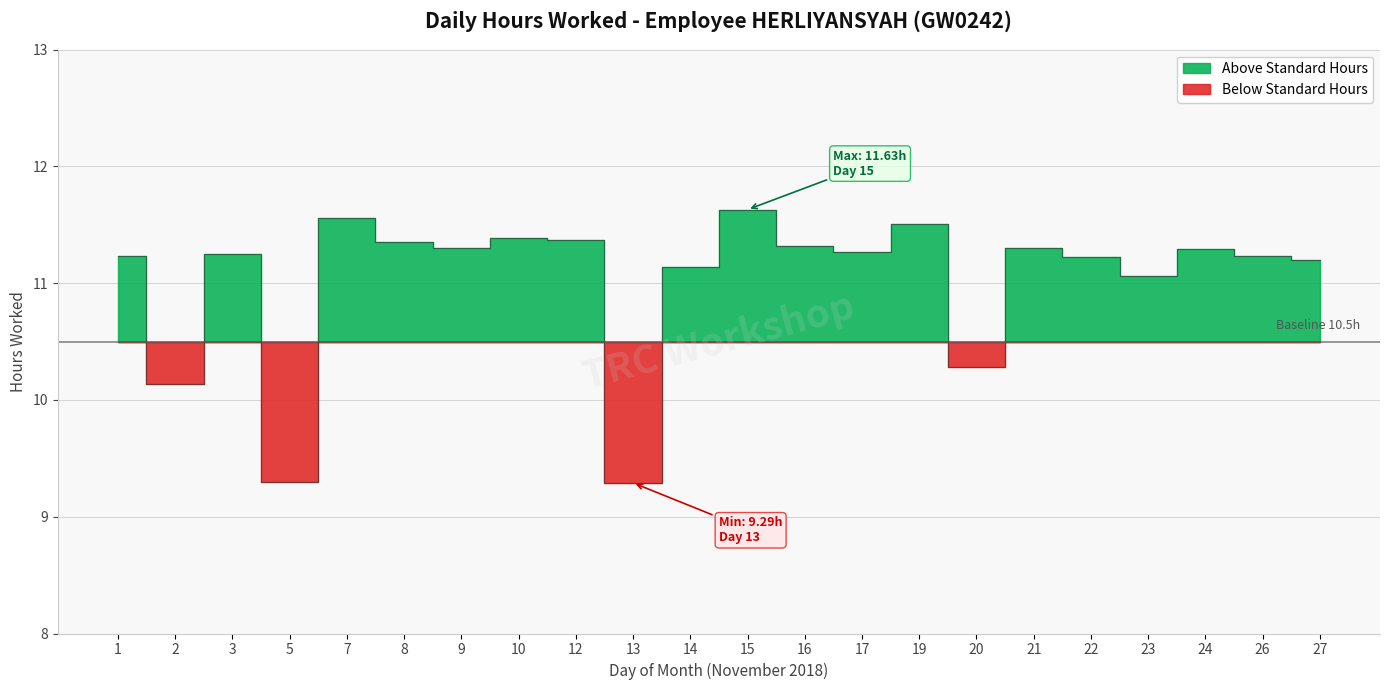

What is the maximum value shown in the chart?

11.6